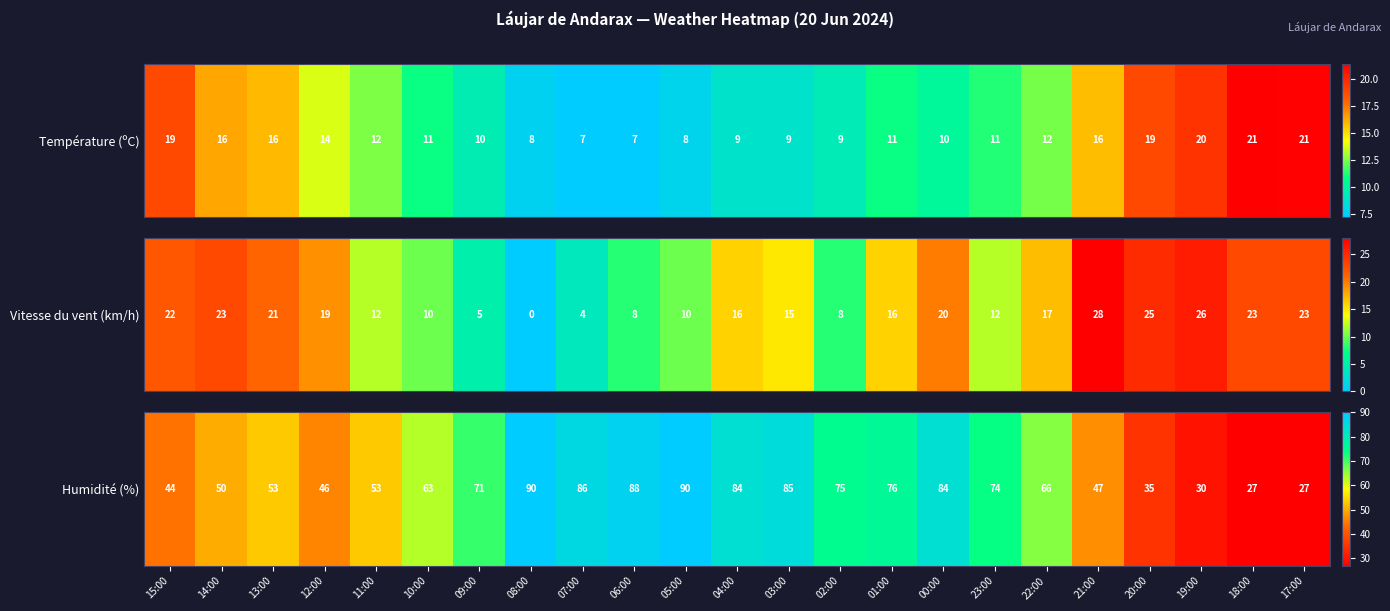

Rank the categories by value from highest to lowest.

08:00, 05:00, 06:00, 07:00, 03:00, 04:00, 00:00, 01:00, 02:00, 23:00, 09:00, 22:00, 10:00, 13:00, 11:00, 14:00, 21:00, 12:00, 15:00, 20:00, 19:00, 18:00, 17:00